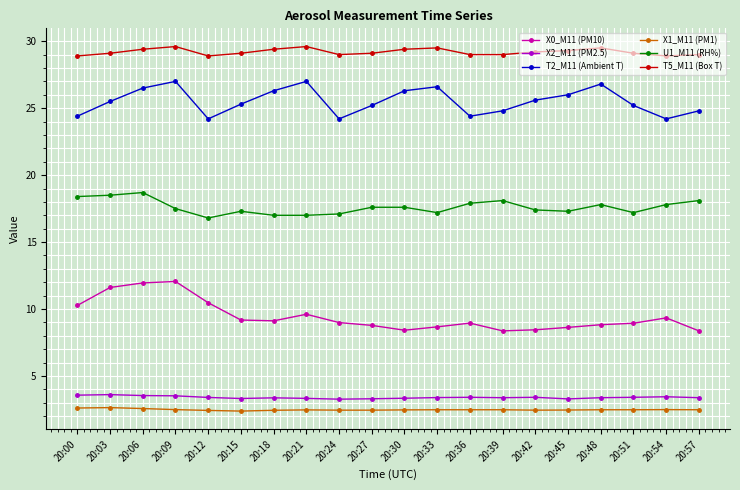

What is the difference between the U1_M11 (RH%) values at 20:06 and 20:18?

1.7